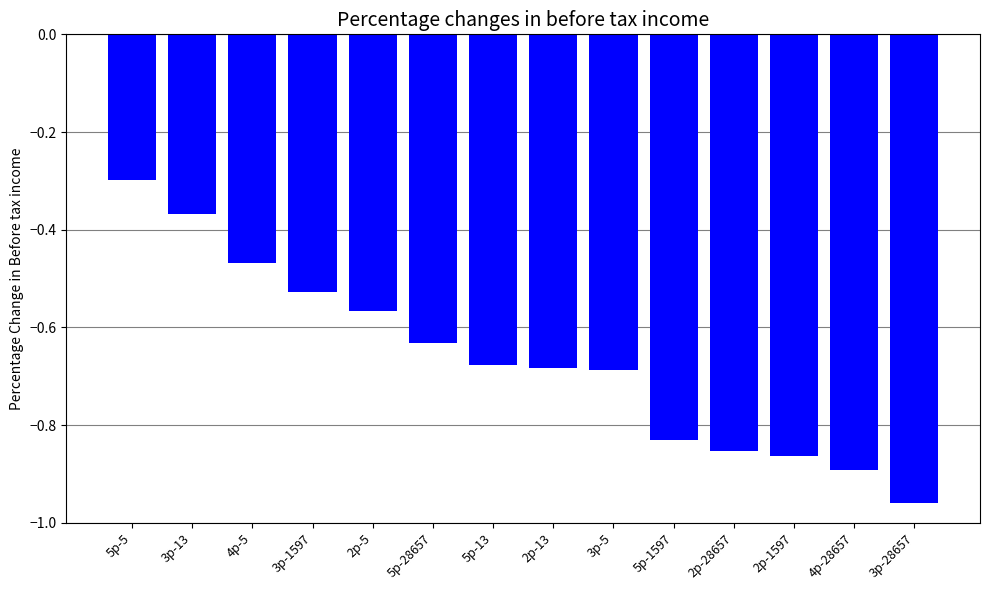

True or false: the data shows -0.3 at 2p-1597.

False